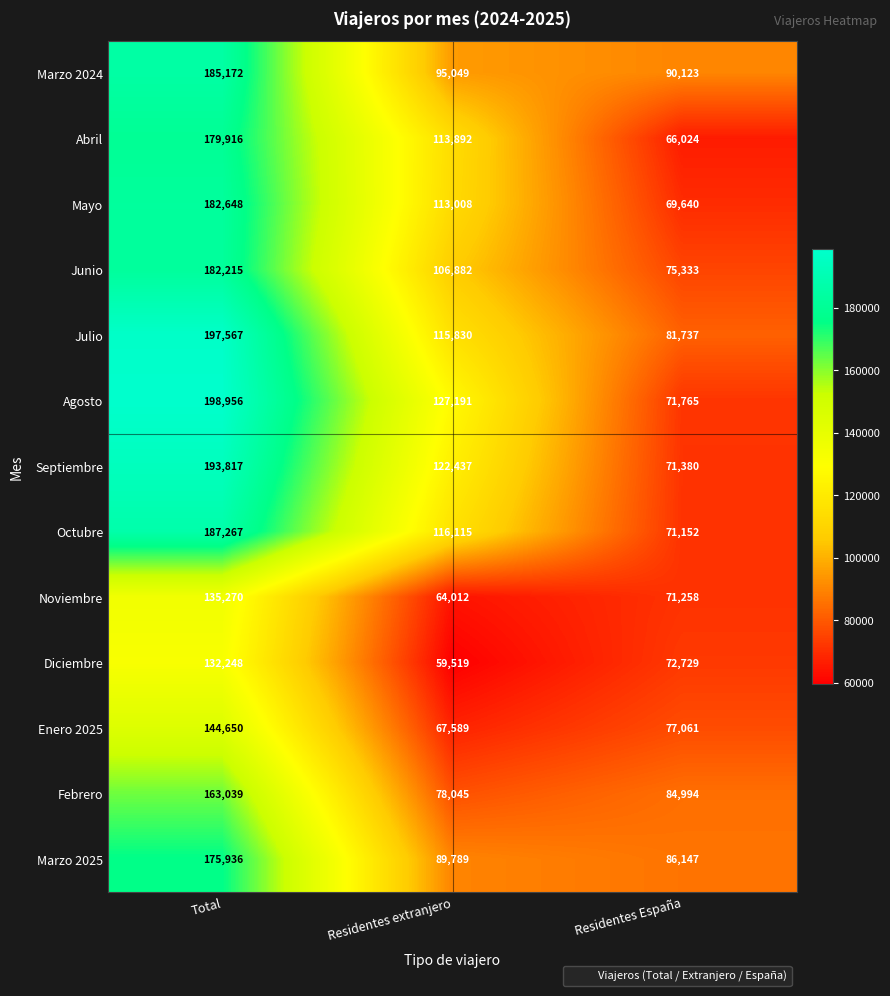

At Residentes extranjero, list the series in order from largest to smallest.

Agosto, Septiembre, Octubre, Julio, Abril, Mayo, Junio, Marzo 2024, Marzo 2025, Febrero, Enero 2025, Noviembre, Diciembre